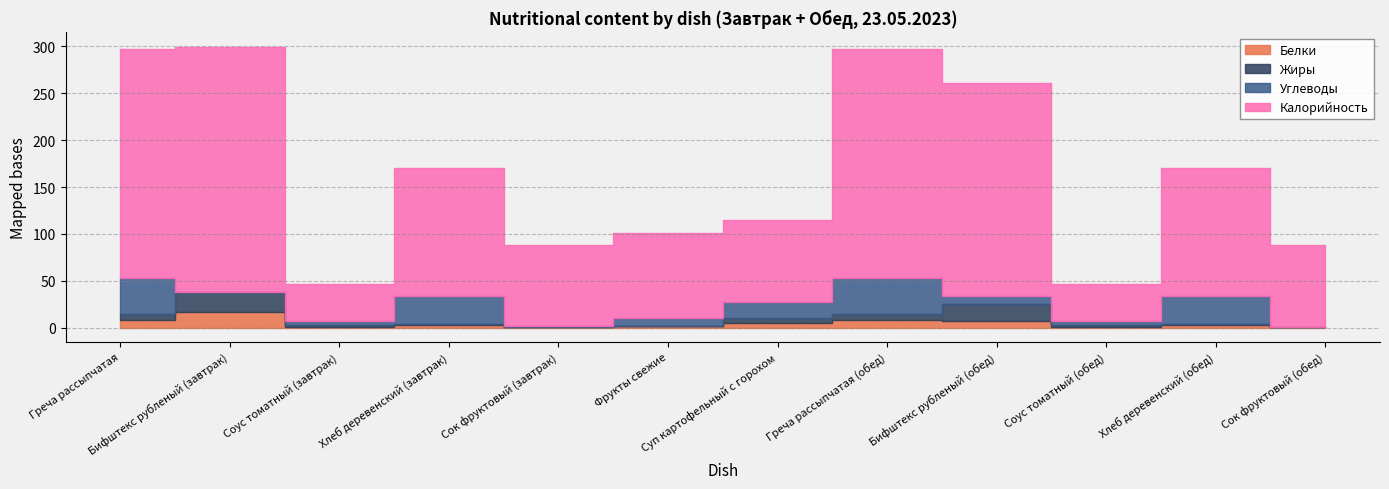

How many distinct data groups are displayed?

4